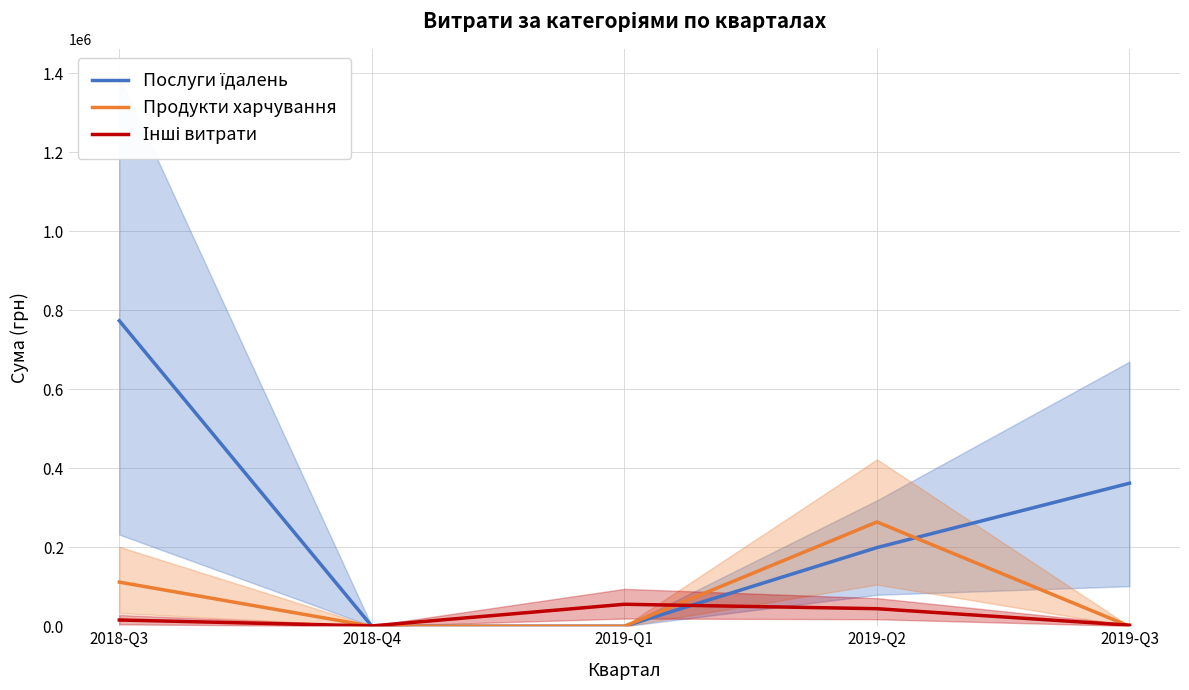

At how many categories does at least one series exceed 705615?

1